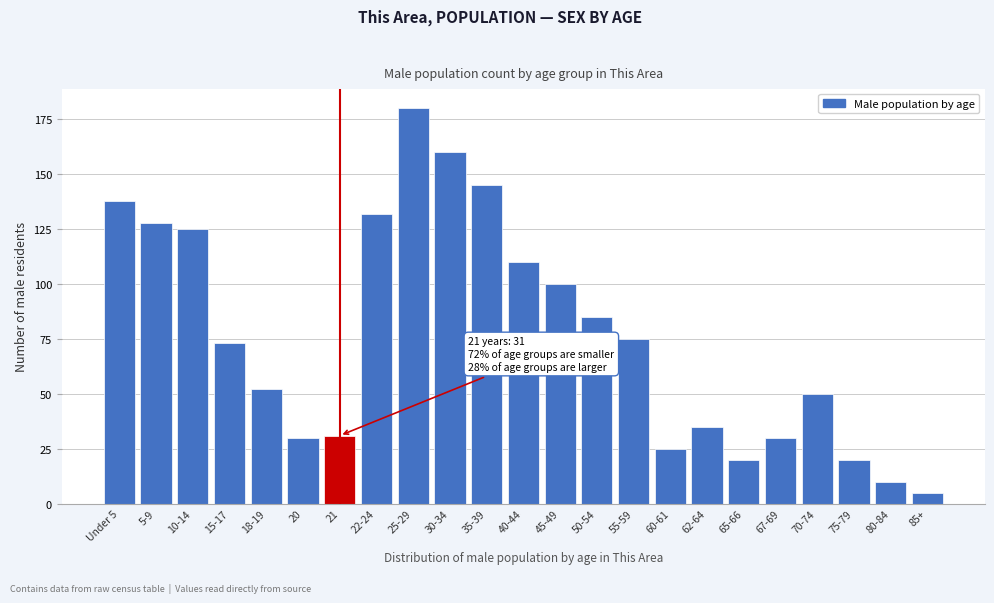

Reading left to right, list all the values displayed in this chart.

138	128	125	73	52	30	31	132	180	160	145	110	100	85	75	25	35	20	30	50	20	10	5